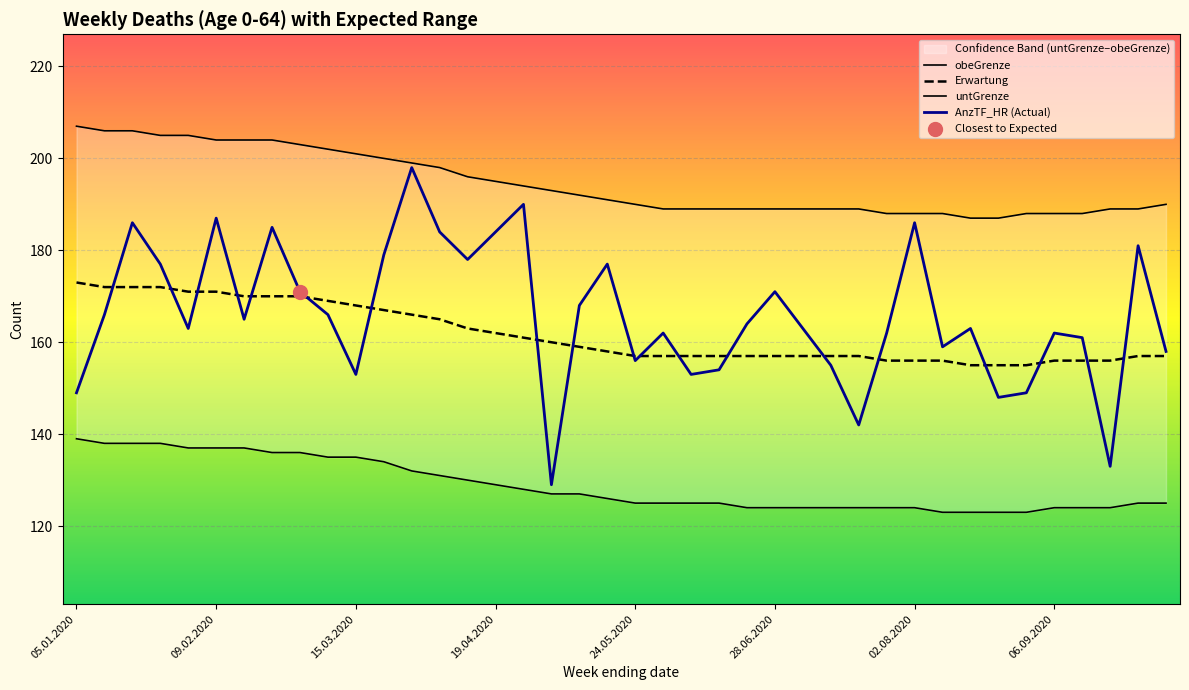

Which series reaches the minimum Y coordinate?

untGrenze